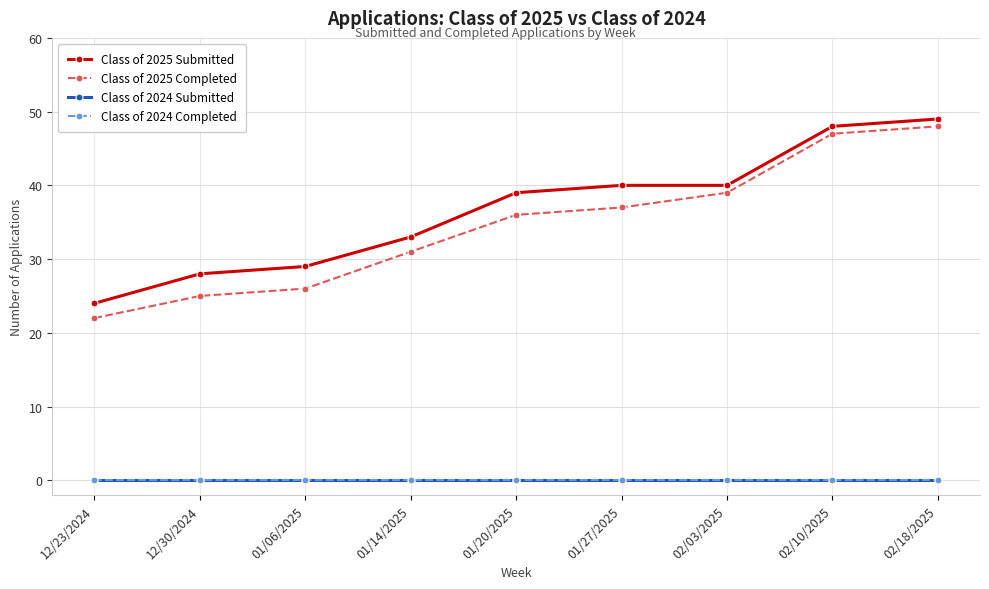

Where does the Class of 2025 Submitted series first go above 39?

01/27/2025